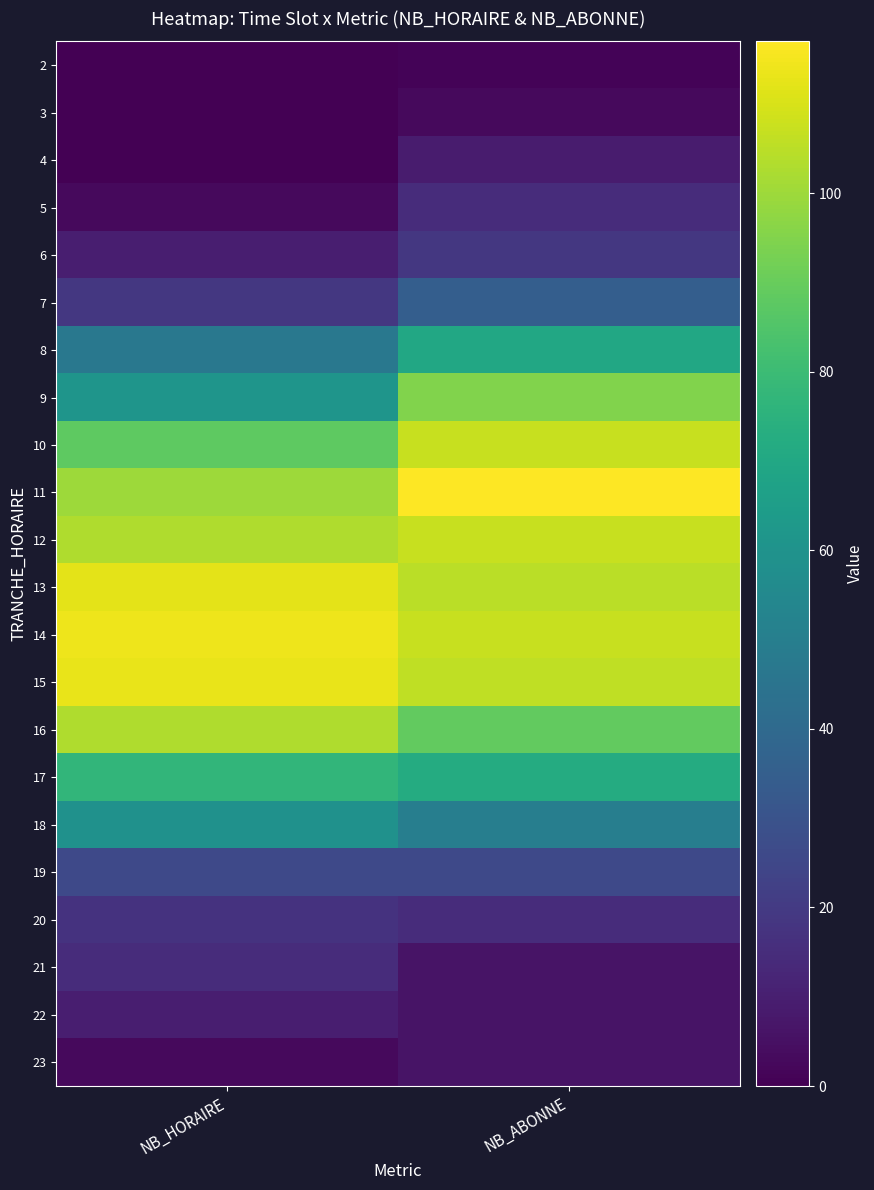

At which category is the sum across all series the highest?

NB_ABONNE